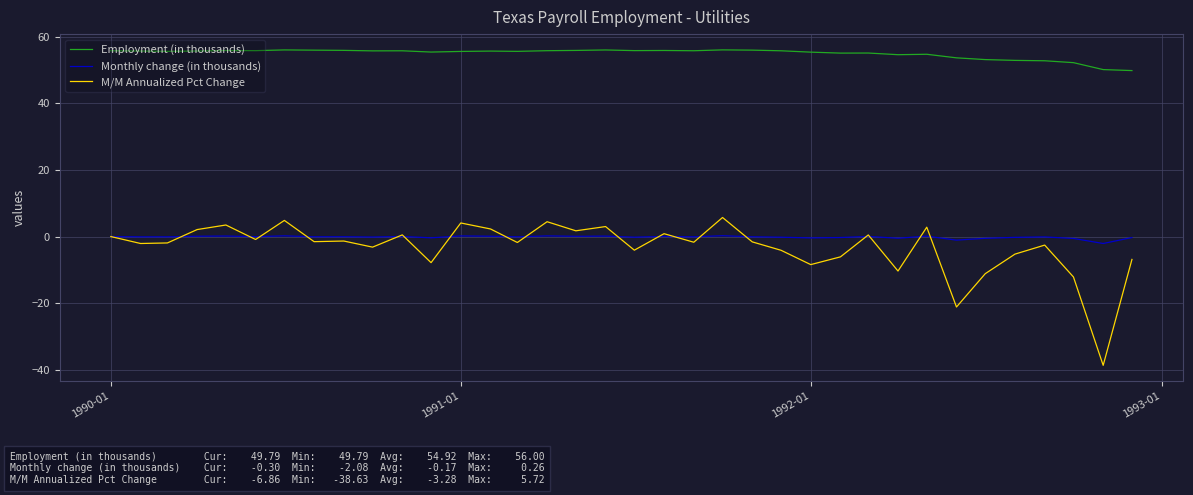

List the series in order of their peak value, highest first.

Employment (in thousands), M/M Annualized Pct Change, Monthly change (in thousands)